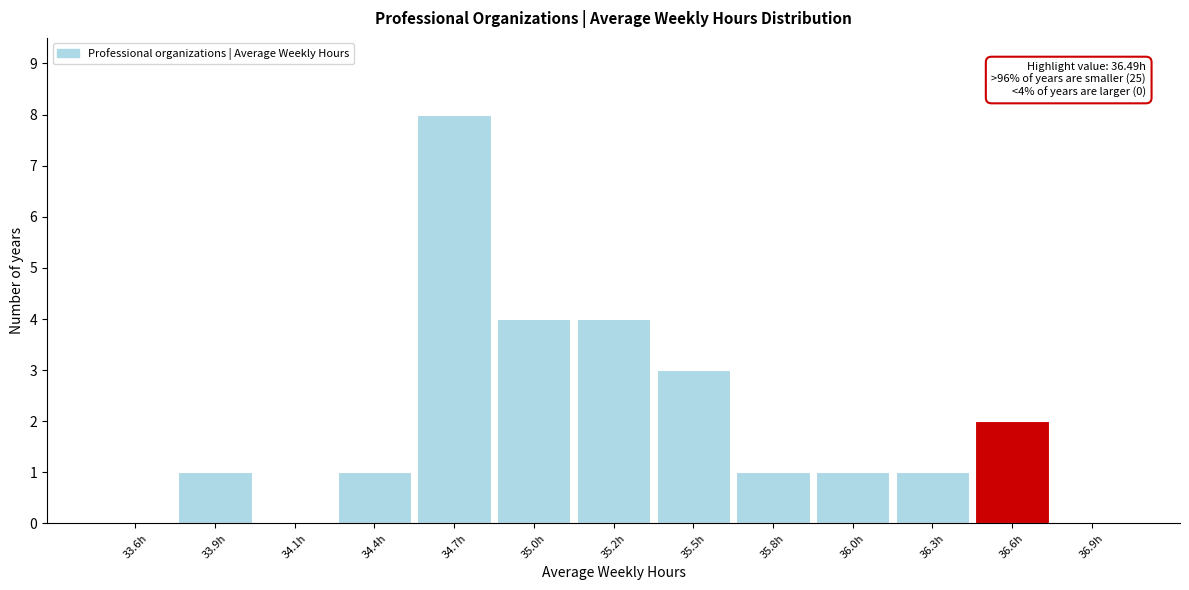

Reading right to left, what are all the values shown in this chart?

36.9h=0	36.6h=2	36.3h=1	36.0h=1	35.8h=1	35.5h=3	35.2h=4	35.0h=4	34.7h=8	34.4h=1	34.1h=0	33.9h=1	33.6h=0